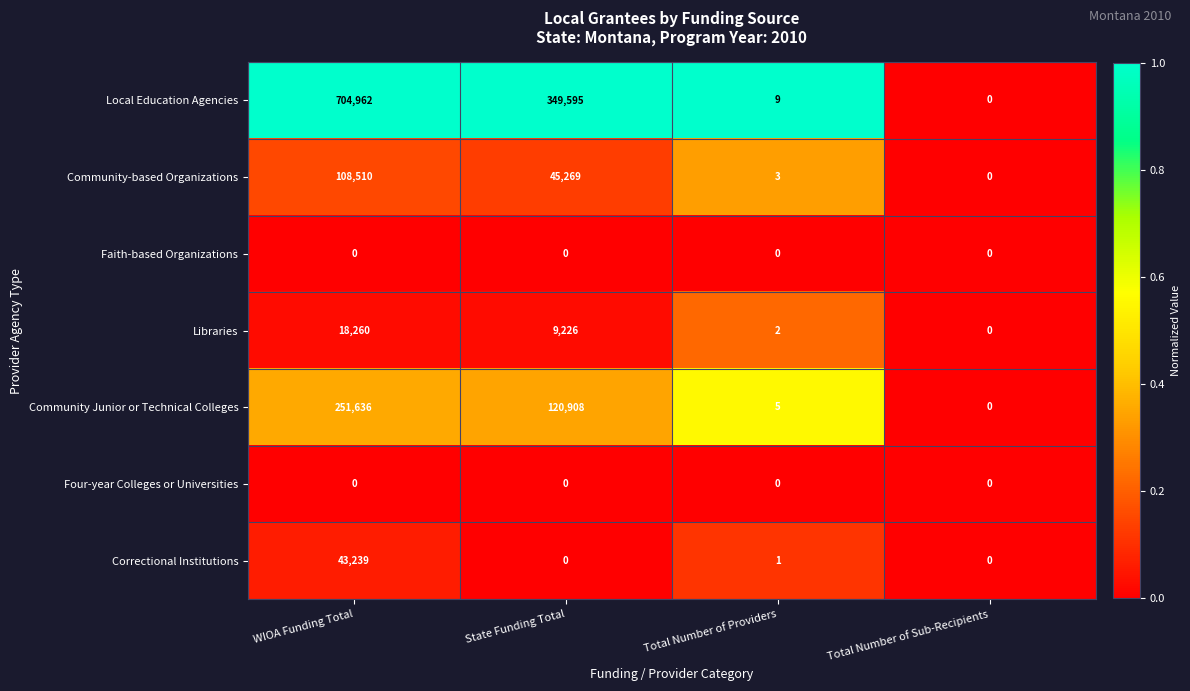

List the labels in order of Local Education Agencies value, smallest first.

Total Number of Sub-Recipients, Total Number of Providers, State Funding Total, WIOA Funding Total